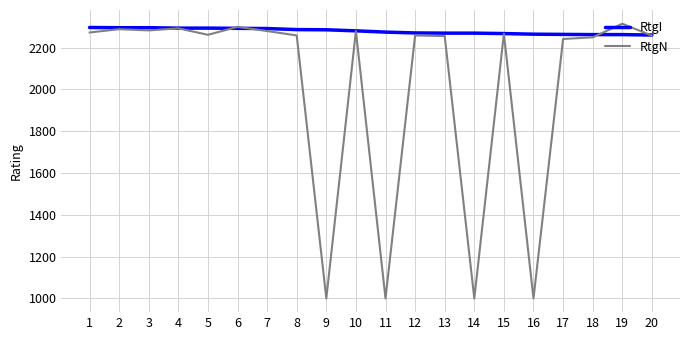

The value of RtgN at 18 is 2249. True or false?

True